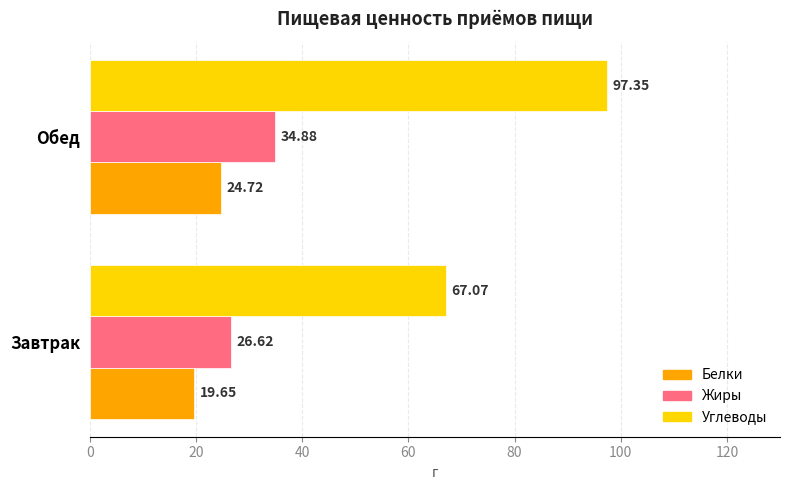

At which category does the chart reach its minimum across all series?

Завтрак